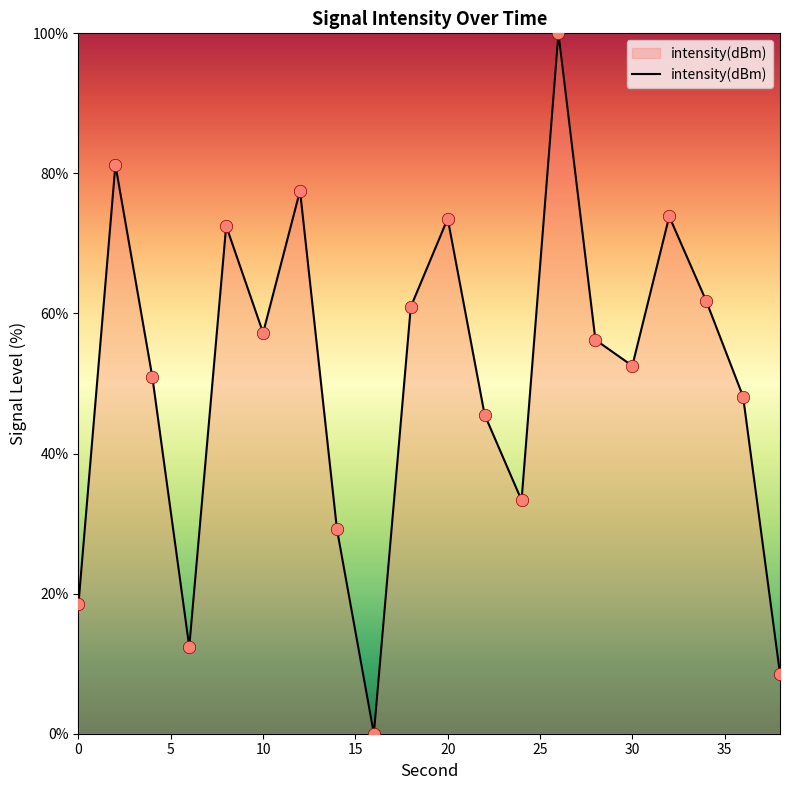

What is the greatest value displayed?

100.0